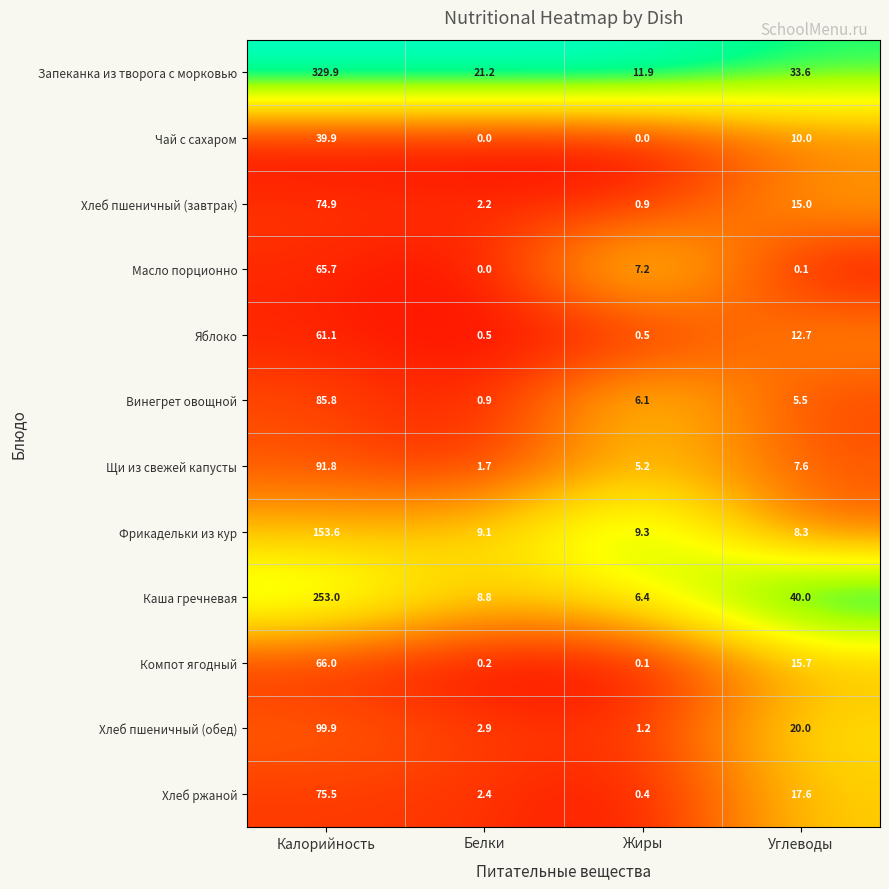

Which series has the largest total across all categories?

Запеканка из творога с морковью